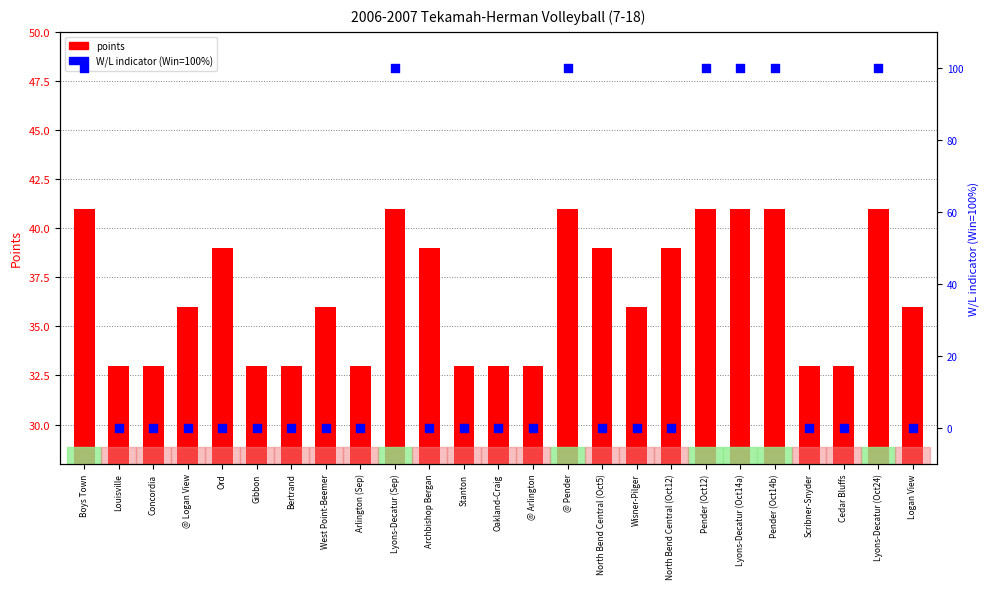

Which series reaches the minimum Y coordinate?

W/L (Win=100%)